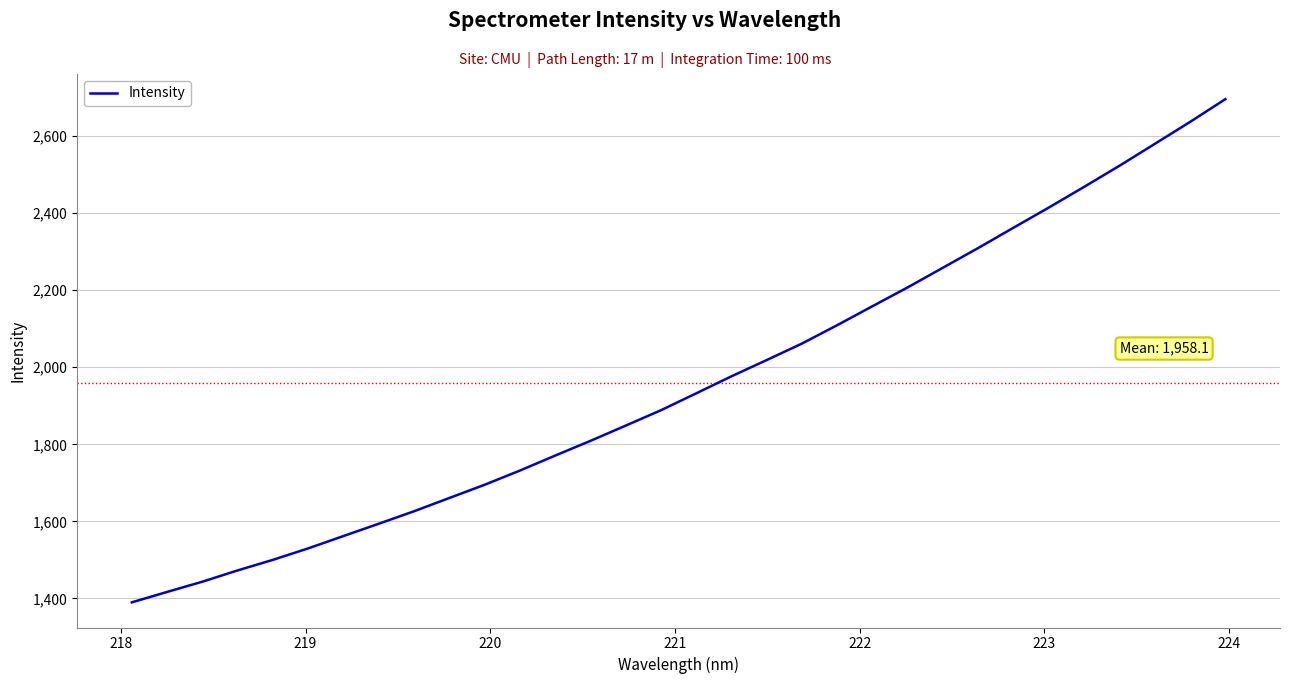

What is the maximum value shown in the chart?

2695.4